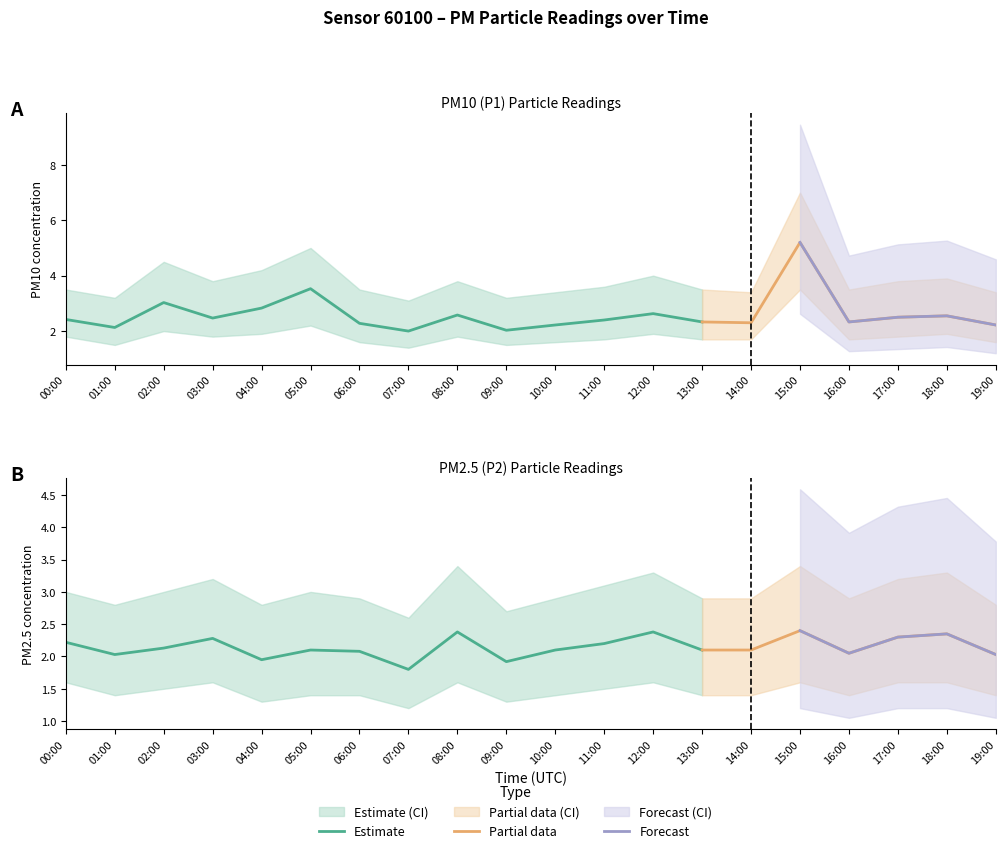

Is this an area chart (filled region under the line)?

No